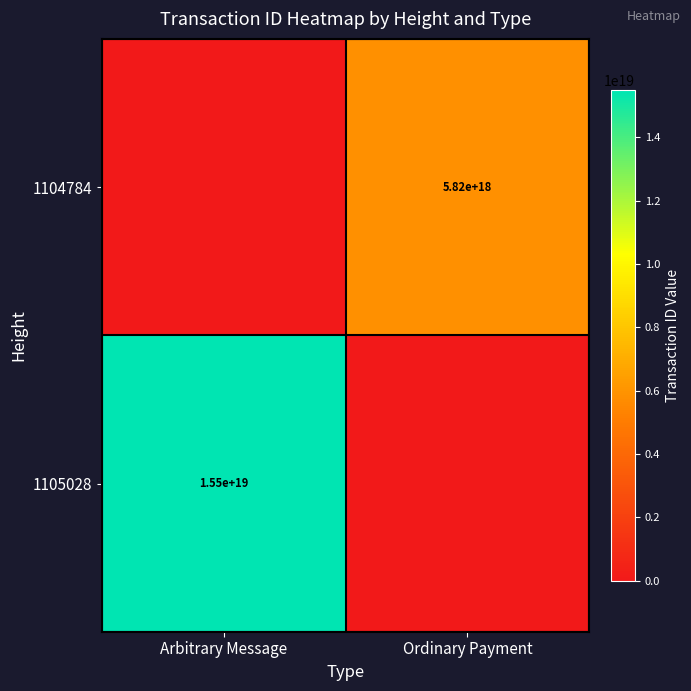

Between Arbitrary Message and Ordinary Payment, which is larger?

Ordinary Payment